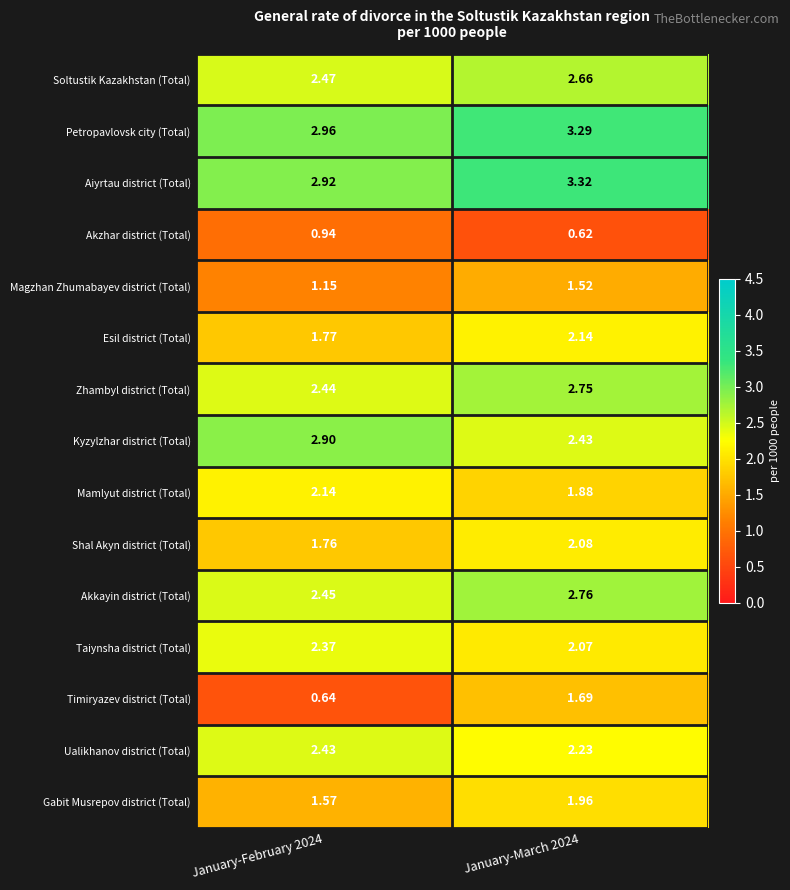

Which series has the largest total across all categories?

Petropavlovsk city (Total)